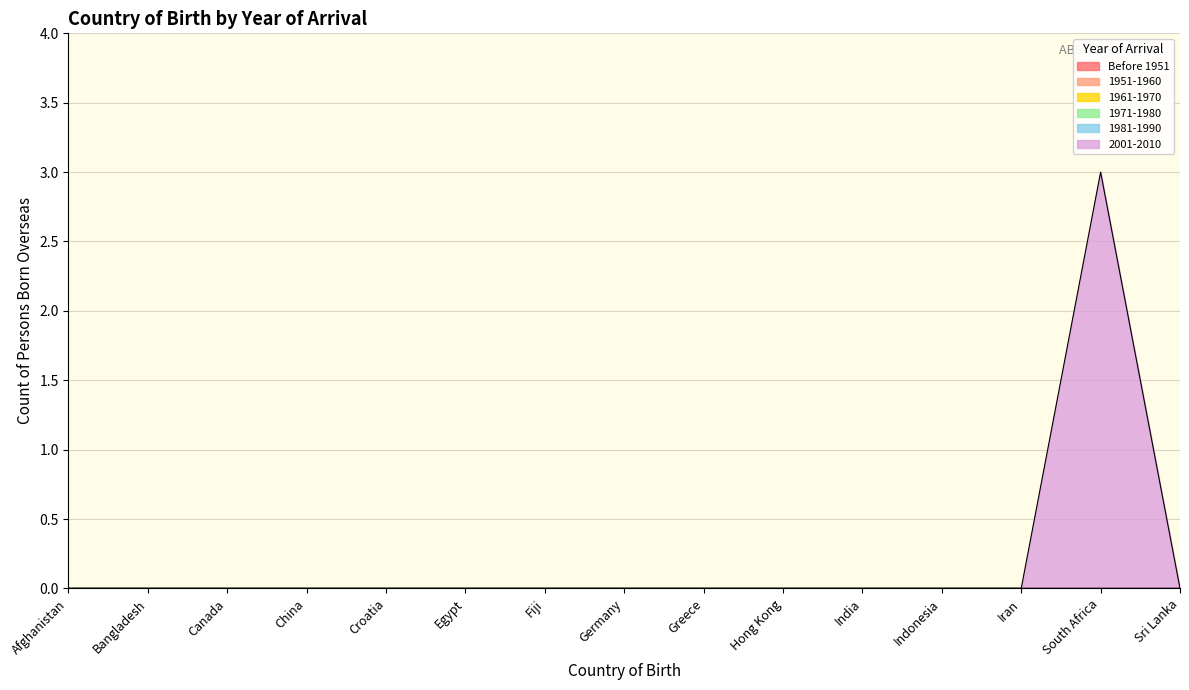

At Croatia, list the series in order from smallest to largest.

Before 1951, 1951-1960, 1961-1970, 1971-1980, 1981-1990, 2001-2010